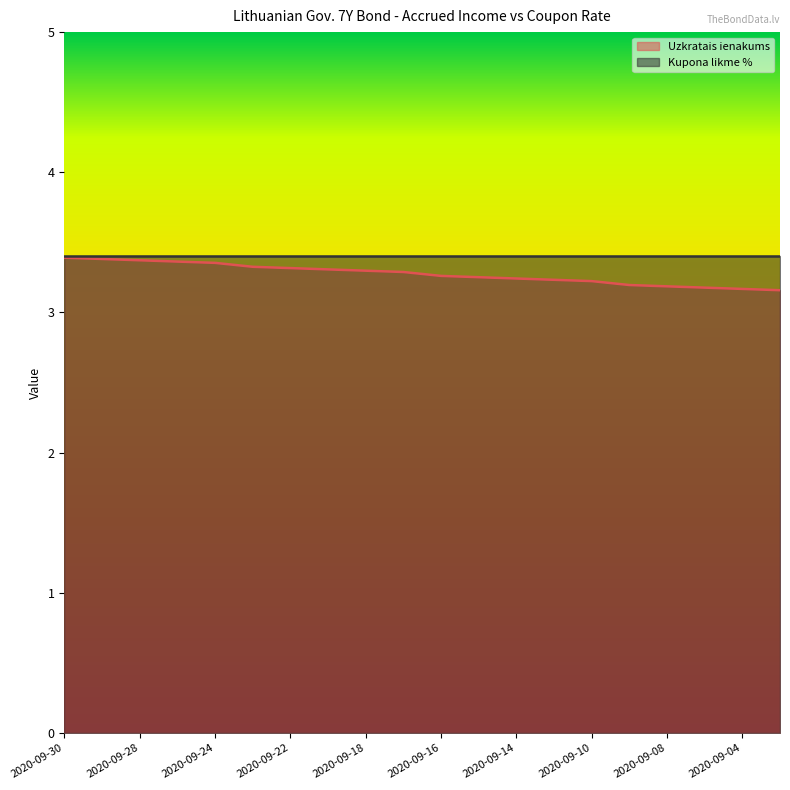

List the labels in order of value, smallest first.

2020-09-03, 2020-09-04, 2020-09-07, 2020-09-08, 2020-09-09, 2020-09-10, 2020-09-11, 2020-09-14, 2020-09-15, 2020-09-16, 2020-09-17, 2020-09-18, 2020-09-21, 2020-09-22, 2020-09-23, 2020-09-24, 2020-09-25, 2020-09-28, 2020-09-29, 2020-09-30